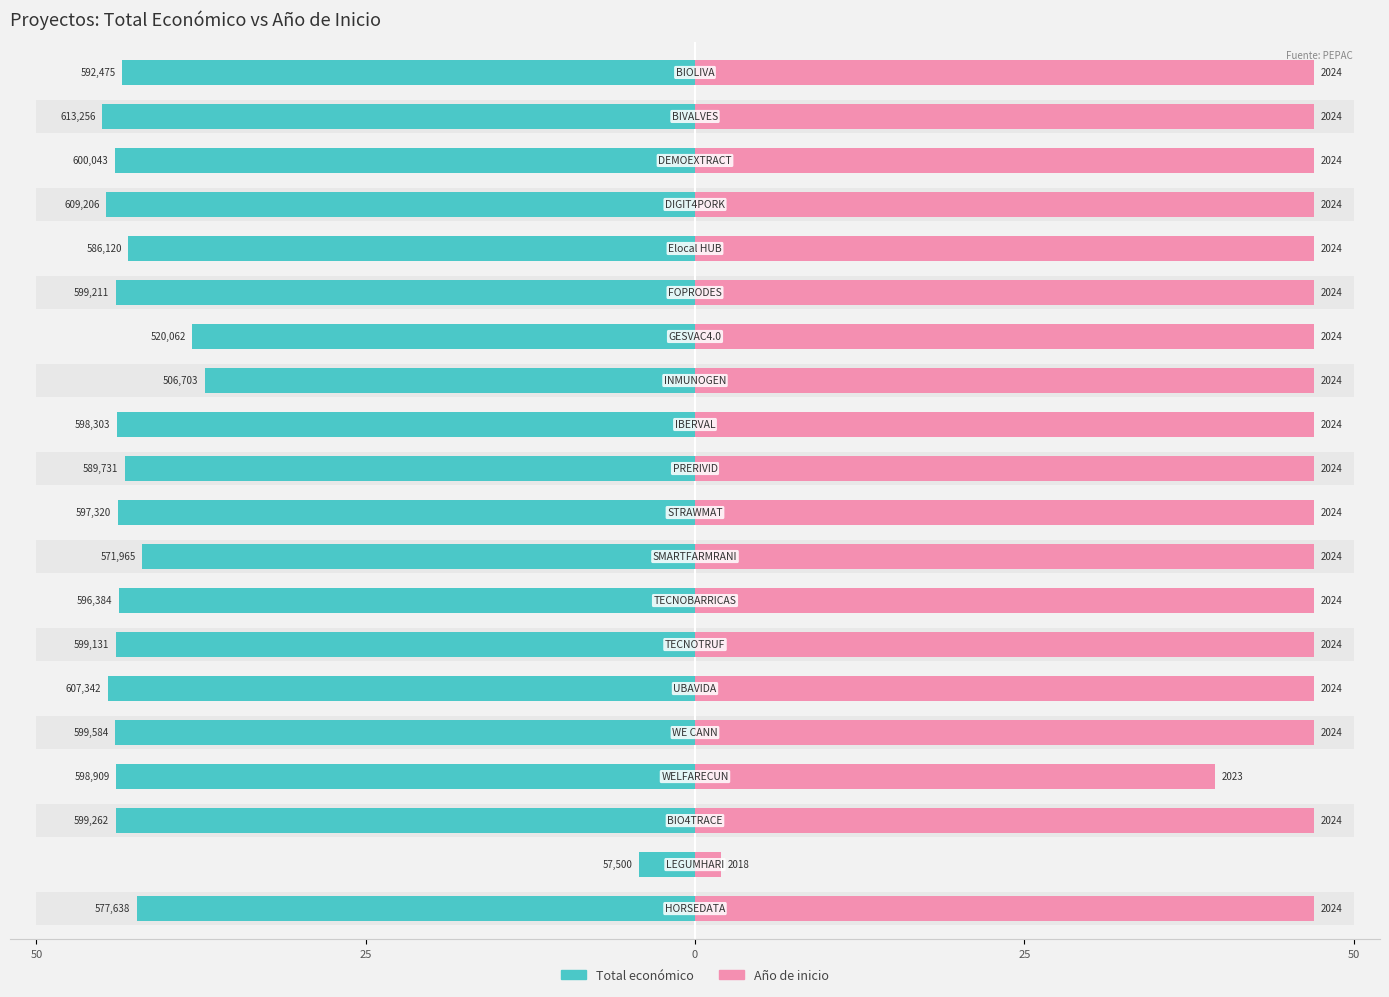

Reading right to left, transcribe all the data shown in this chart.

Total económico: 43.5	45.0	44.0	44.7	43.0	44.0	38.2	37.2	43.9	43.3	43.8	42.0	43.8	44.0	44.6	44.0	43.9	44.0	4.2	42.4
Año de inicio: 47.0	47.0	47.0	47.0	47.0	47.0	47.0	47.0	47.0	47.0	47.0	47.0	47.0	47.0	47.0	47.0	39.5	47.0	2.0	47.0